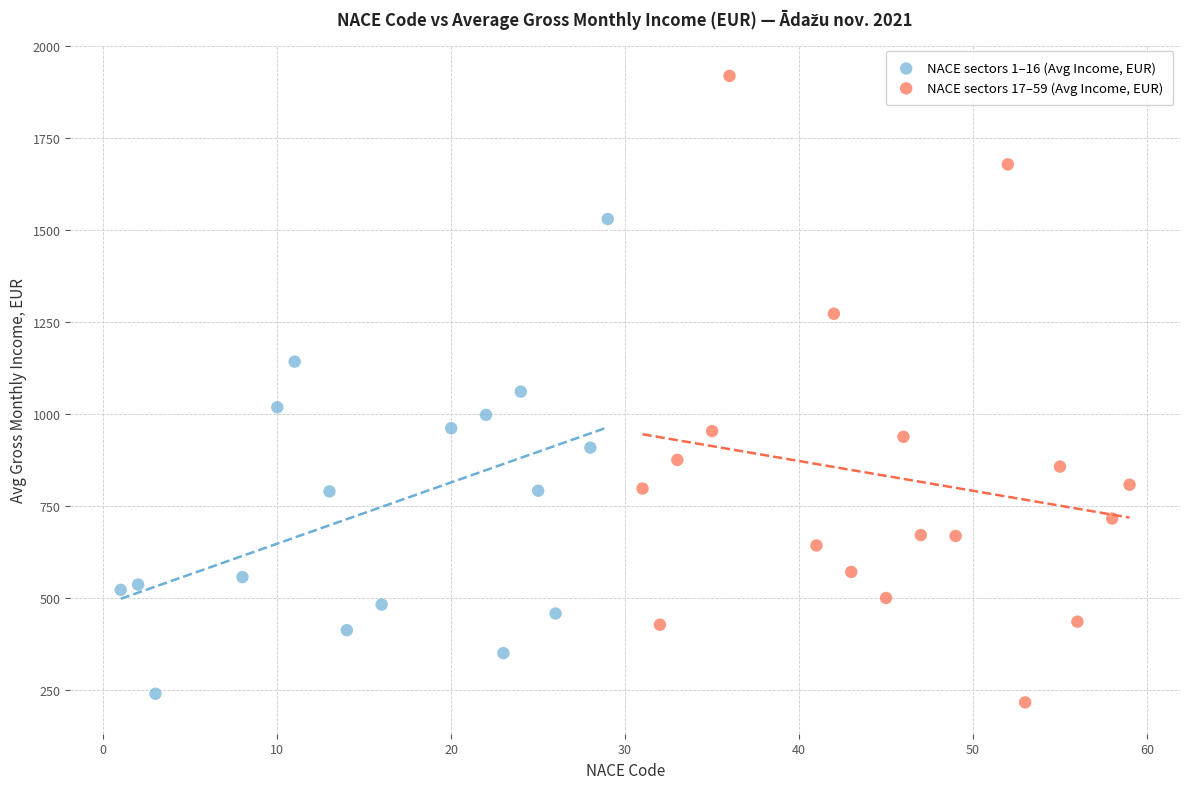

Which series contains the highest Y value?

NACE sectors 17–59 (Avg Income, EUR)